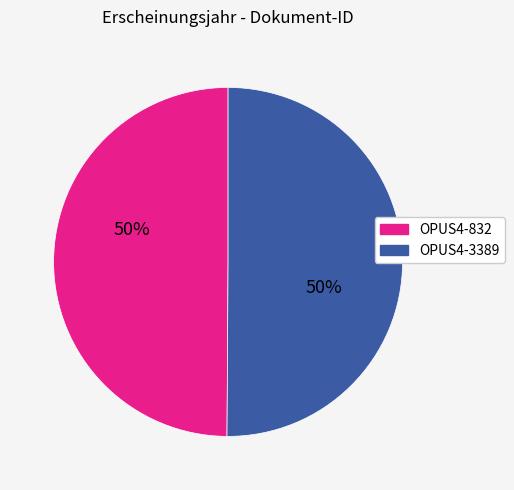

How many segments does this pie chart have?

2